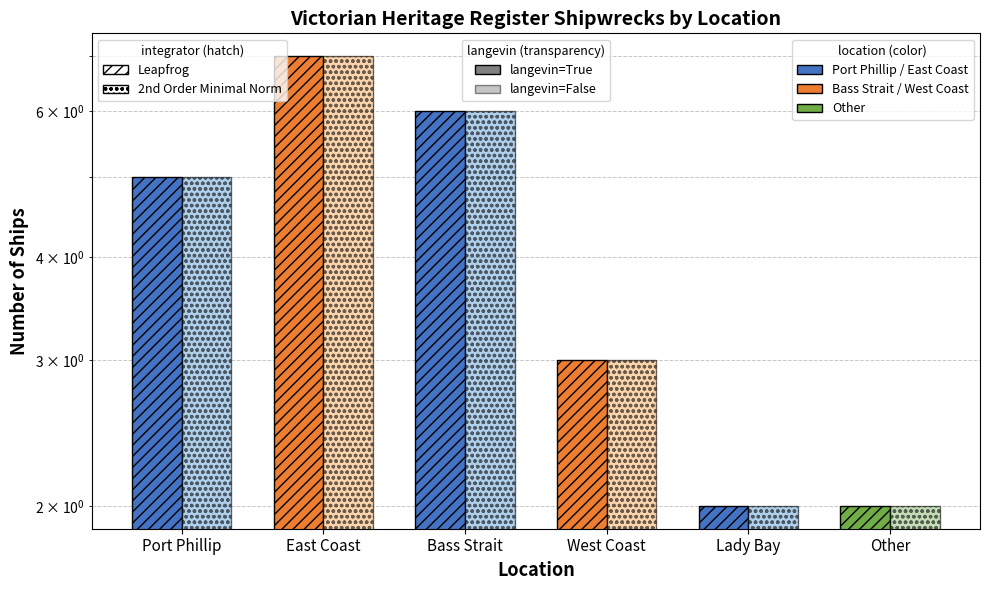

What is the highest value of the 2nd Order / langevin=False series?

7